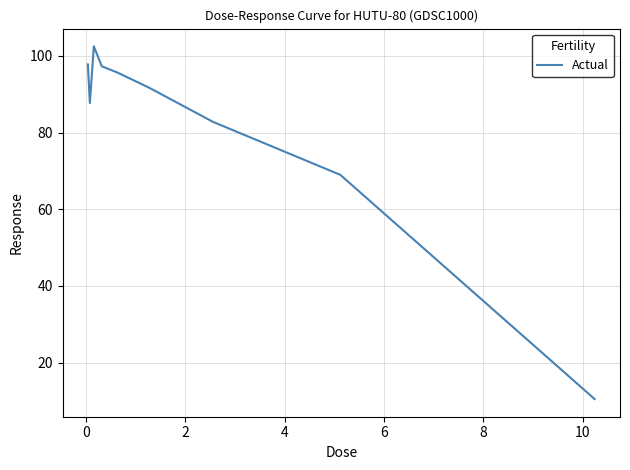

What is the smallest value displayed?

10.5